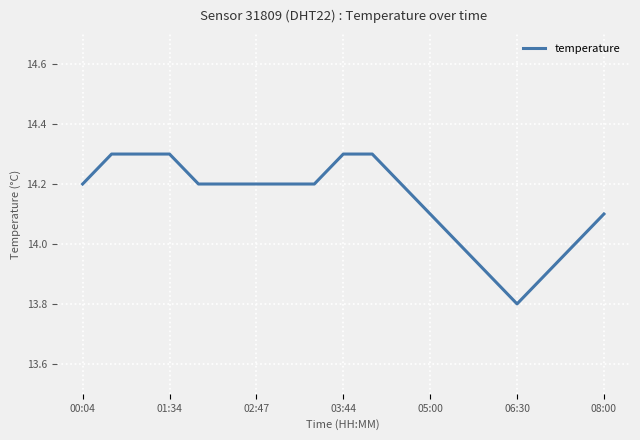

What is the greatest value displayed?

14.3